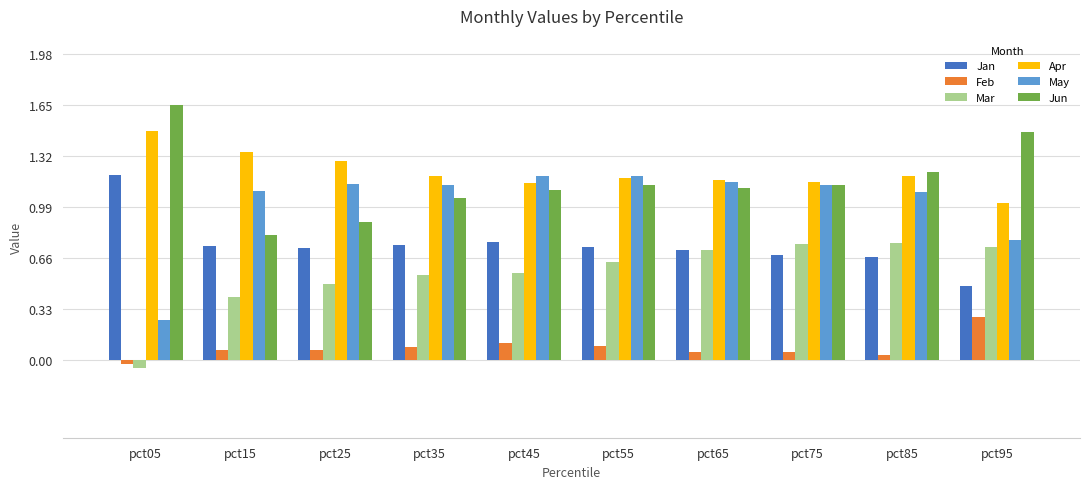

What is the difference between the maximum and minimum values in the May series?

0.9